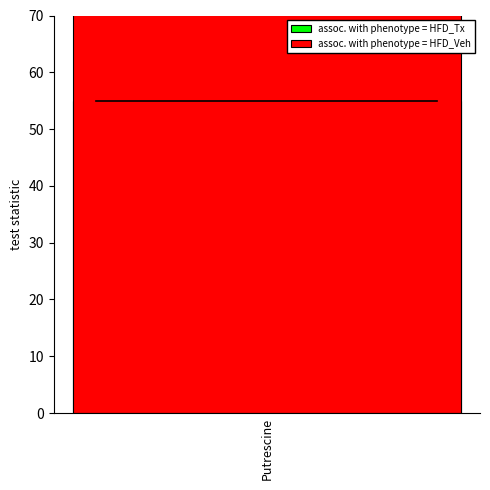

Is it true that assoc. with phenotype = HFD_Veh equals 19 at декабрь?

False